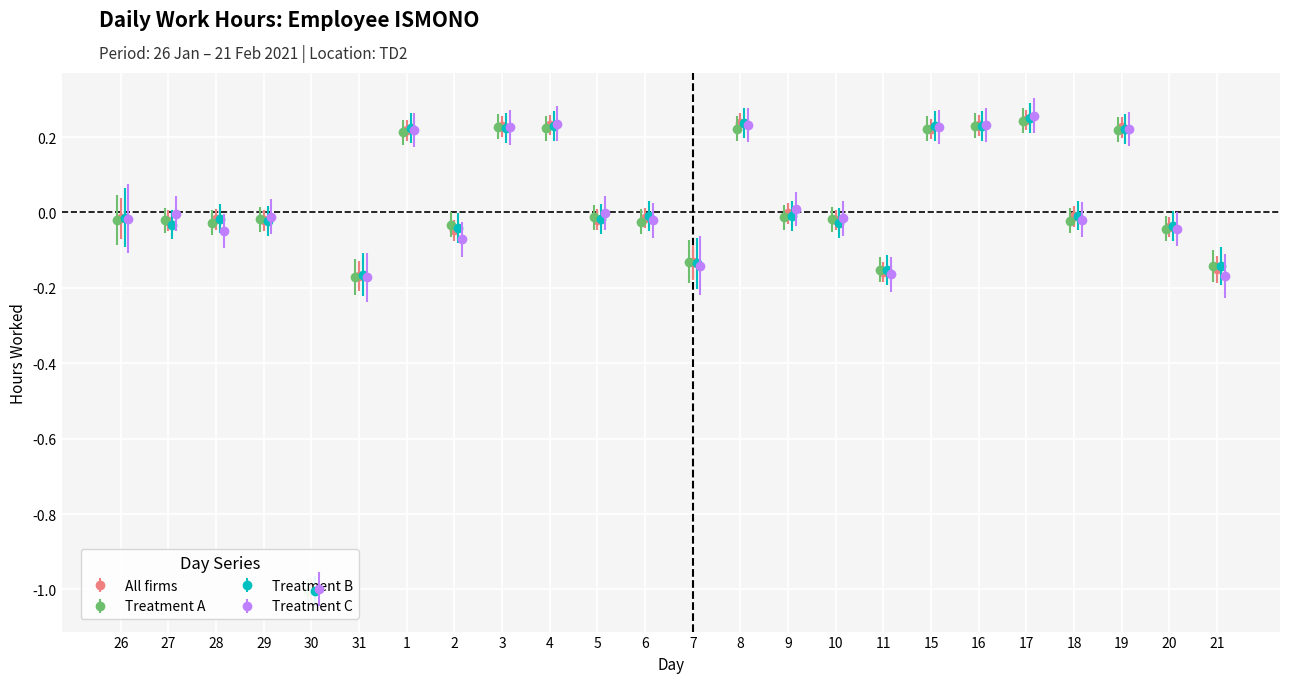

What is the difference between the values at 27 and 17?

0.3